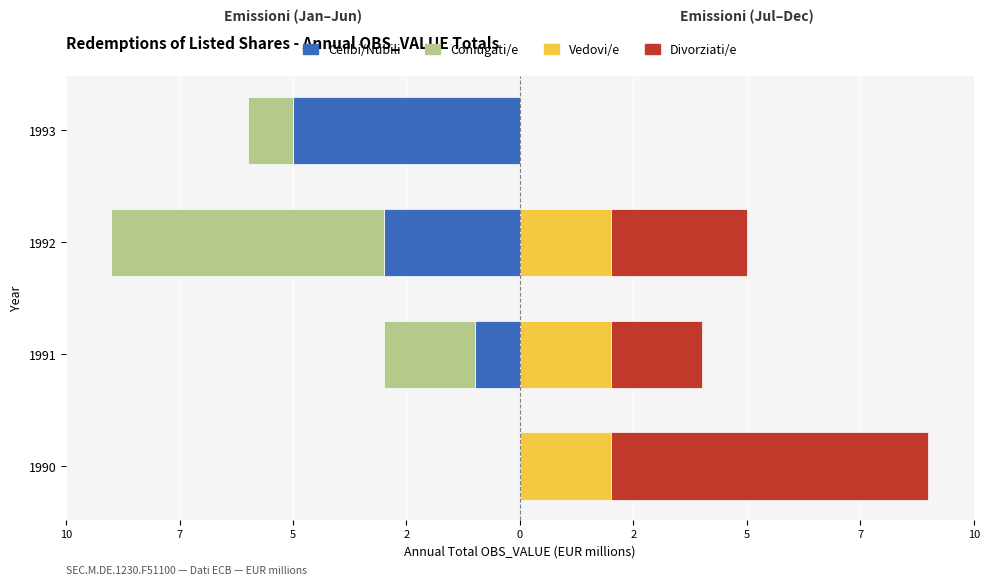

What is the difference between the highest and lowest values at 1991?

4